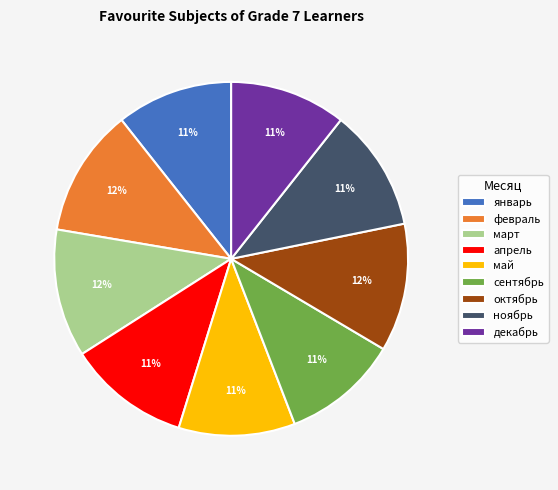

Is the sum of сентябрь and октябрь greater than half?

No